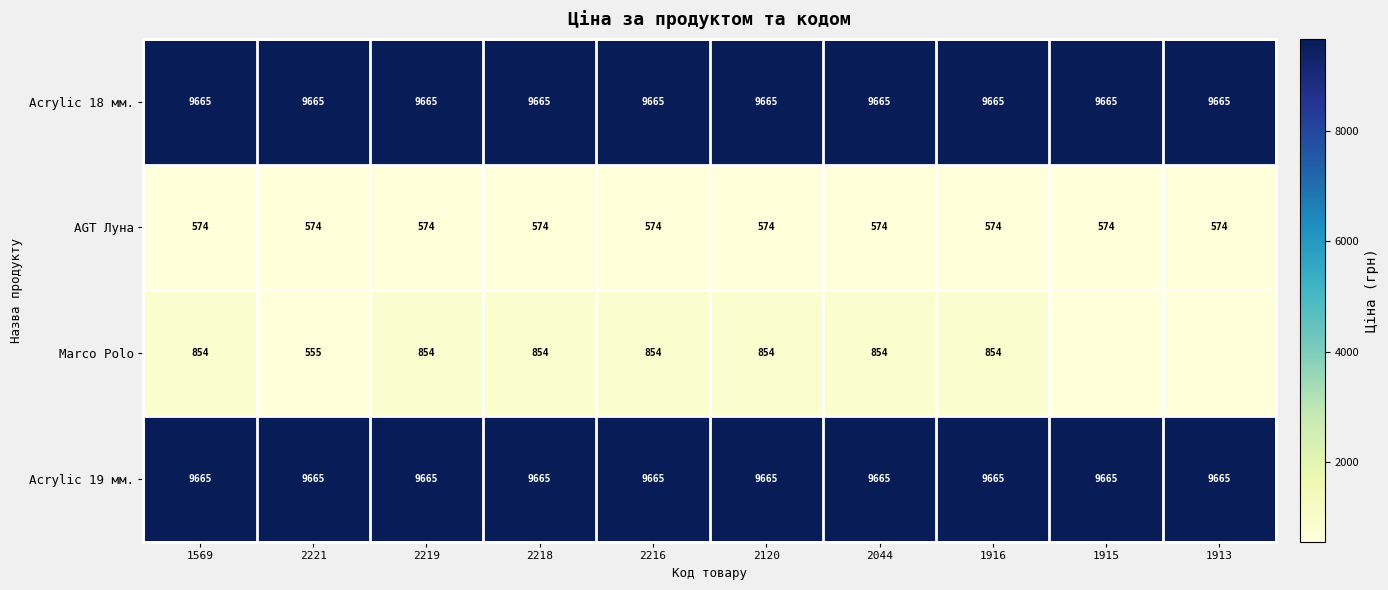

Is the value of Marco Polo at 2219 greater than the value of AGT Луна at 1913?

Yes